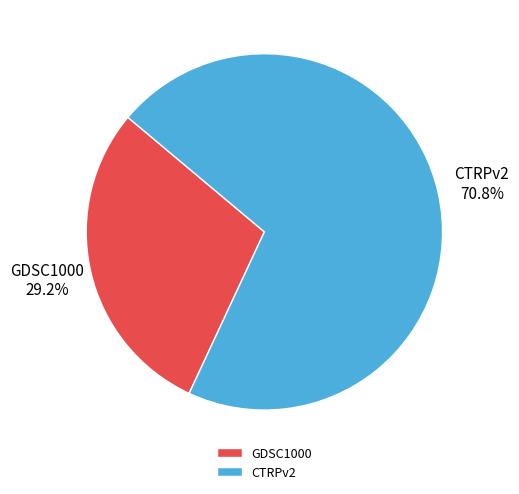

Rank the categories by value from lowest to highest.

GDSC1000, CTRPv2